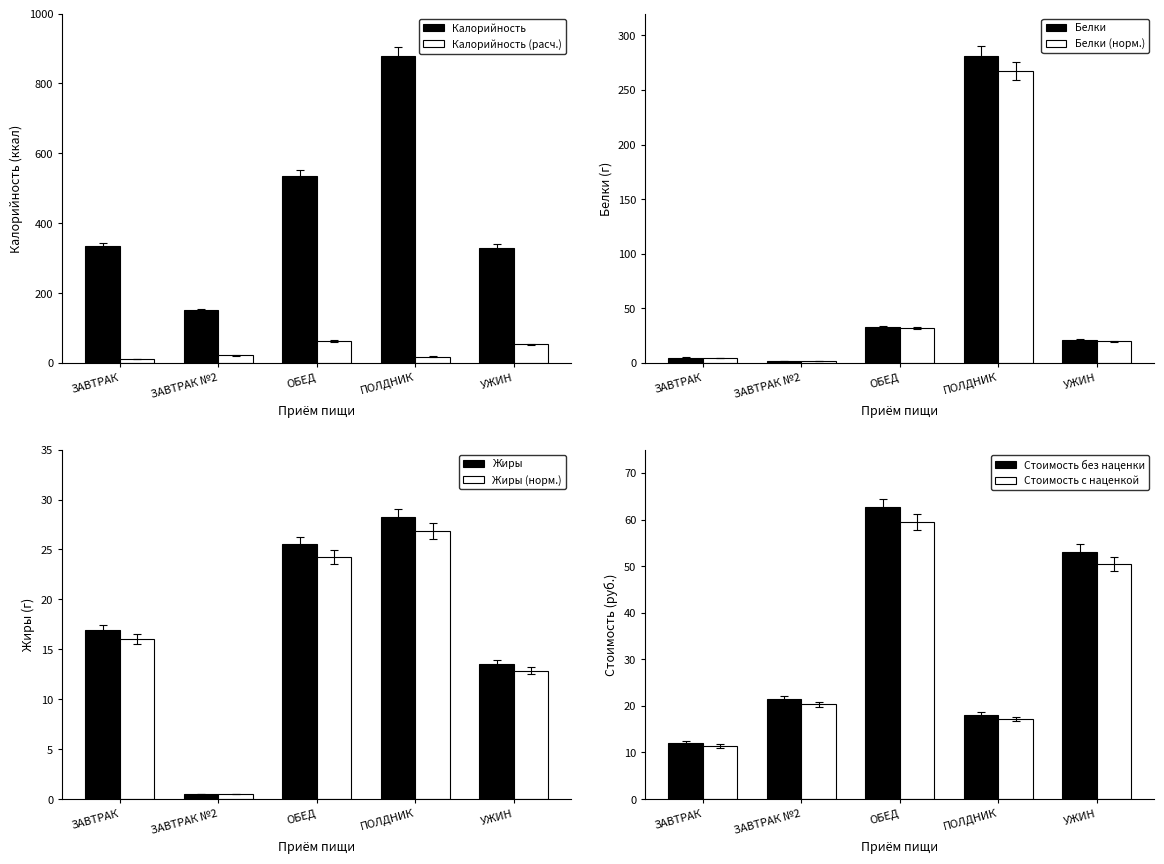

How many data points in Стоимость с наценкой are above 21?

3